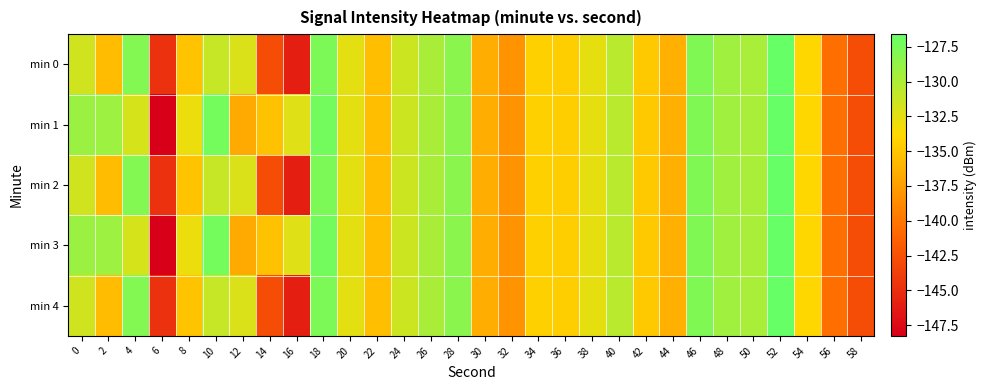

Reading left to right, transcribe all the data shown in this chart.

min 0: 0=-131.6	2=-135.6	4=-128.0	6=-144.7	8=-135.2	10=-131.1	12=-132.1	14=-142.9	16=-146.0	18=-127.7	20=-132.6	22=-135.5	24=-131.5	26=-129.8	28=-128.4	30=-136.6	32=-138.2	34=-134.3	36=-134.4	38=-132.6	40=-130.6	42=-134.8	44=-136.4	46=-127.9	48=-129.3	50=-129.8	52=-126.6	54=-133.9	56=-140.5	58=-142.8
min 1: 0=-129.1	2=-129.2	4=-131.8	6=-148.3	8=-132.9	10=-127.3	12=-136.7	14=-135.2	16=-132.3	18=-127.2	20=-132.6	22=-135.5	24=-131.5	26=-129.8	28=-128.4	30=-136.6	32=-138.2	34=-134.3	36=-134.4	38=-132.6	40=-130.6	42=-134.8	44=-136.4	46=-127.9	48=-129.3	50=-129.8	52=-126.6	54=-133.9	56=-140.5	58=-142.8
min 2: 0=-131.6	2=-135.6	4=-128.0	6=-144.7	8=-135.2	10=-131.1	12=-132.1	14=-142.9	16=-146.0	18=-127.7	20=-132.6	22=-135.5	24=-131.5	26=-129.8	28=-128.4	30=-136.6	32=-138.2	34=-134.3	36=-134.4	38=-132.6	40=-130.6	42=-134.8	44=-136.4	46=-127.9	48=-129.3	50=-129.8	52=-126.6	54=-133.9	56=-140.5	58=-142.8
min 3: 0=-129.1	2=-129.2	4=-131.8	6=-148.3	8=-132.9	10=-127.3	12=-136.7	14=-135.2	16=-132.3	18=-127.2	20=-132.6	22=-135.5	24=-131.5	26=-129.8	28=-128.4	30=-136.6	32=-138.2	34=-134.3	36=-134.4	38=-132.6	40=-130.6	42=-134.8	44=-136.4	46=-127.9	48=-129.3	50=-129.8	52=-126.6	54=-133.9	56=-140.5	58=-142.8
min 4: 0=-131.6	2=-135.6	4=-128.0	6=-144.7	8=-135.2	10=-131.1	12=-132.1	14=-142.9	16=-146.0	18=-127.7	20=-132.6	22=-135.5	24=-131.5	26=-129.8	28=-128.4	30=-136.6	32=-138.2	34=-134.3	36=-134.4	38=-132.6	40=-130.6	42=-134.8	44=-136.4	46=-127.9	48=-129.3	50=-129.8	52=-126.6	54=-133.9	56=-140.5	58=-142.8